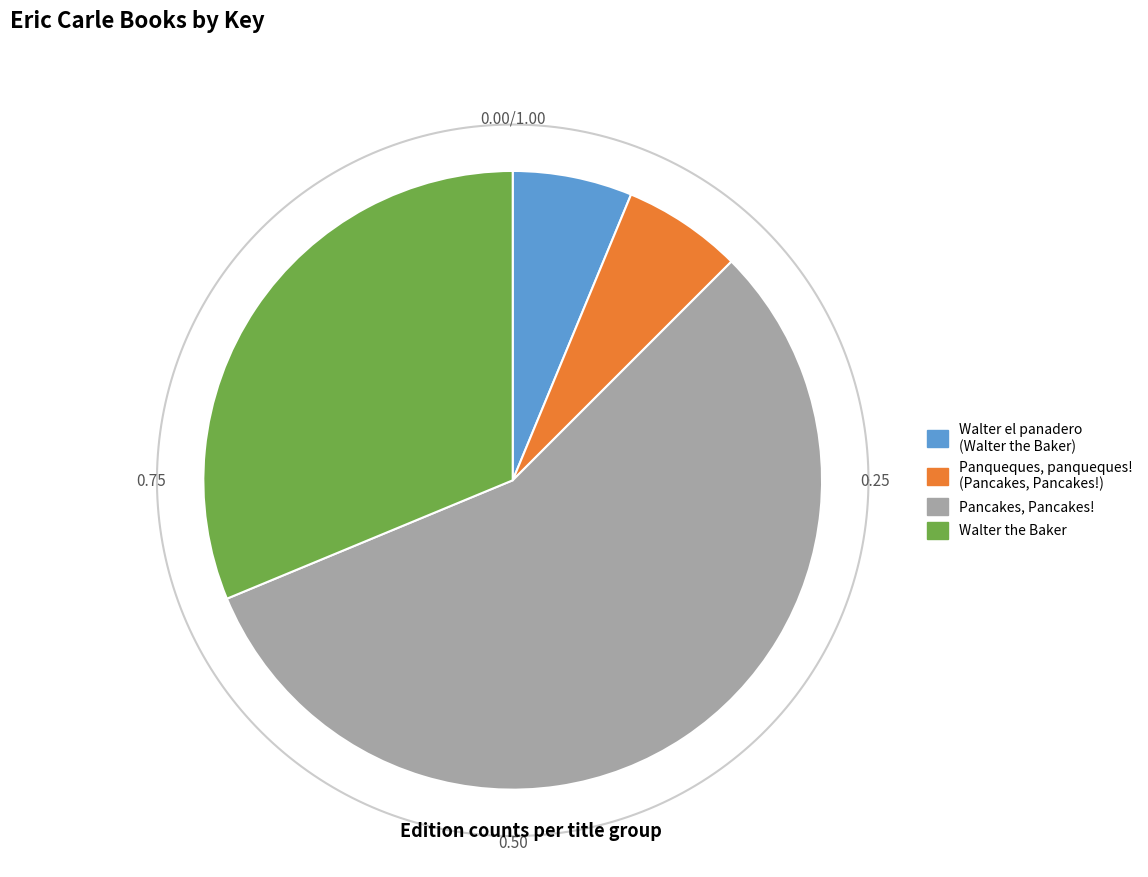

True or false: Panqueques, panqueques! (Pancakes, Pancakes!) accounts for 99% of the total.

False